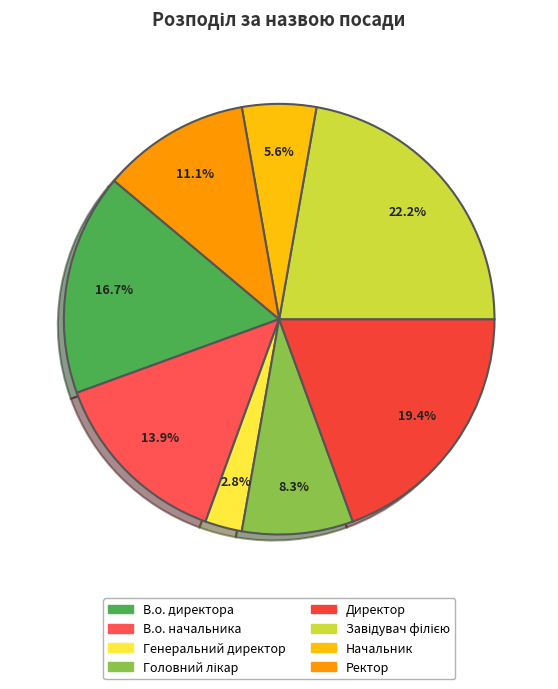

What percentage is the Начальник slice, to the nearest percent?

6%